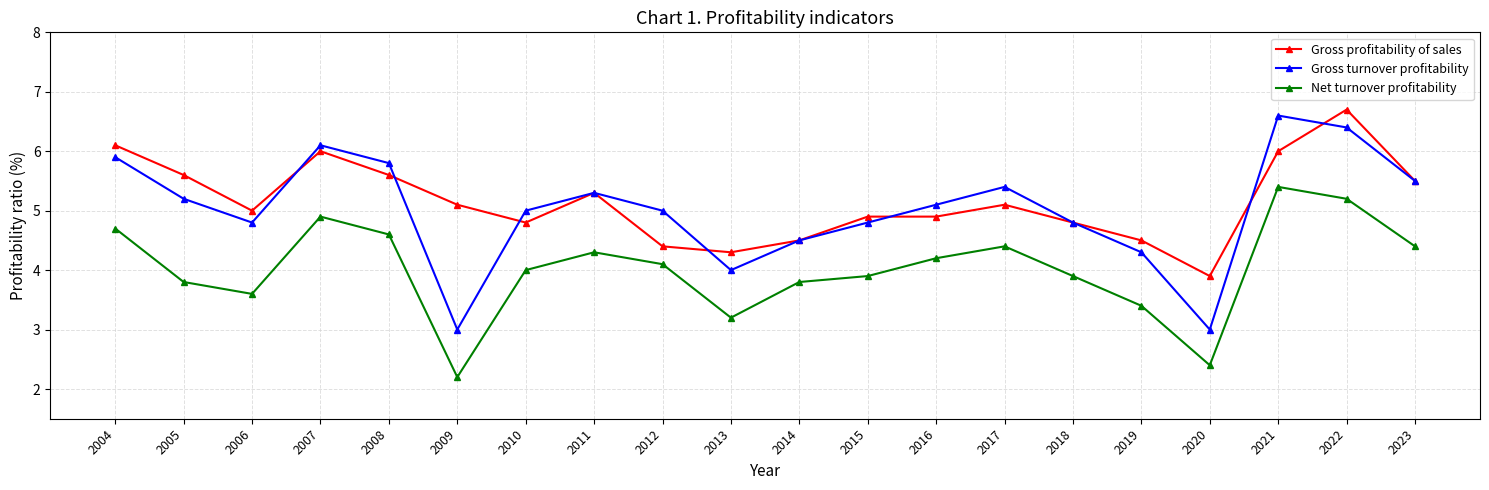

Which series has the largest total across all categories?

Gross profitability of sales